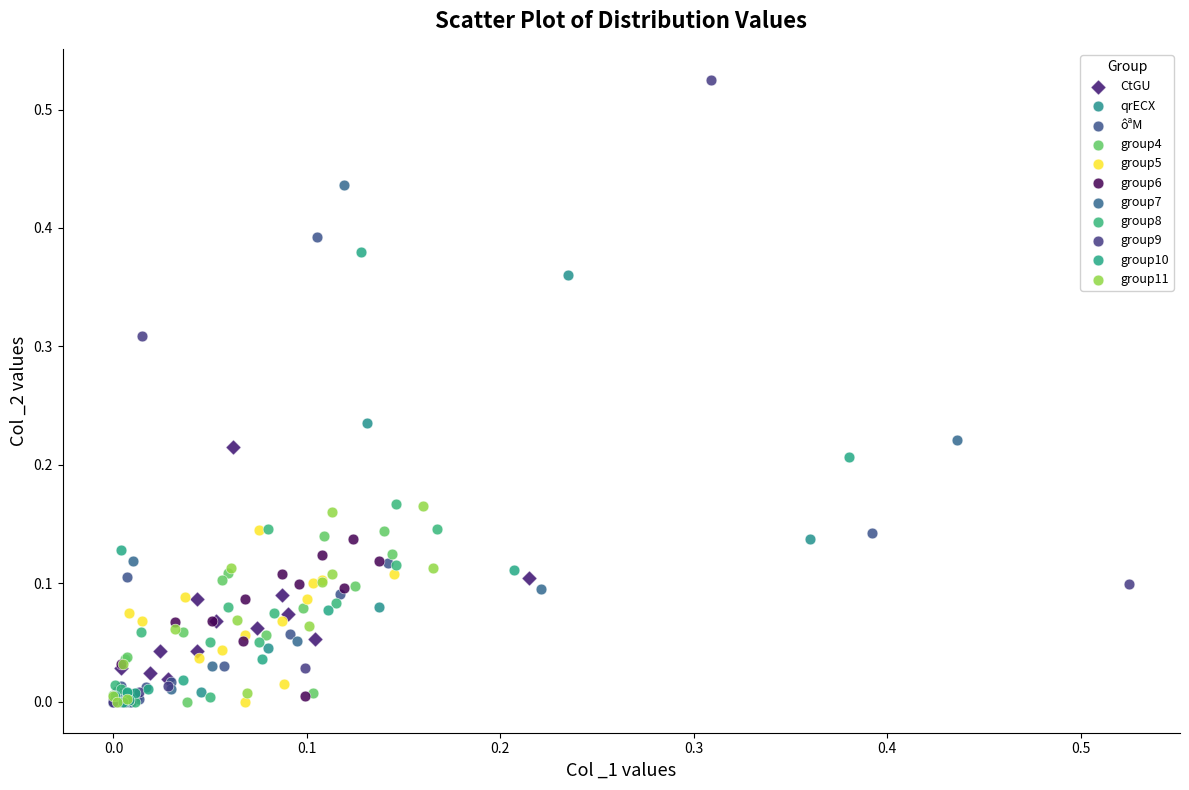

Which series contains the highest Y value?

group9